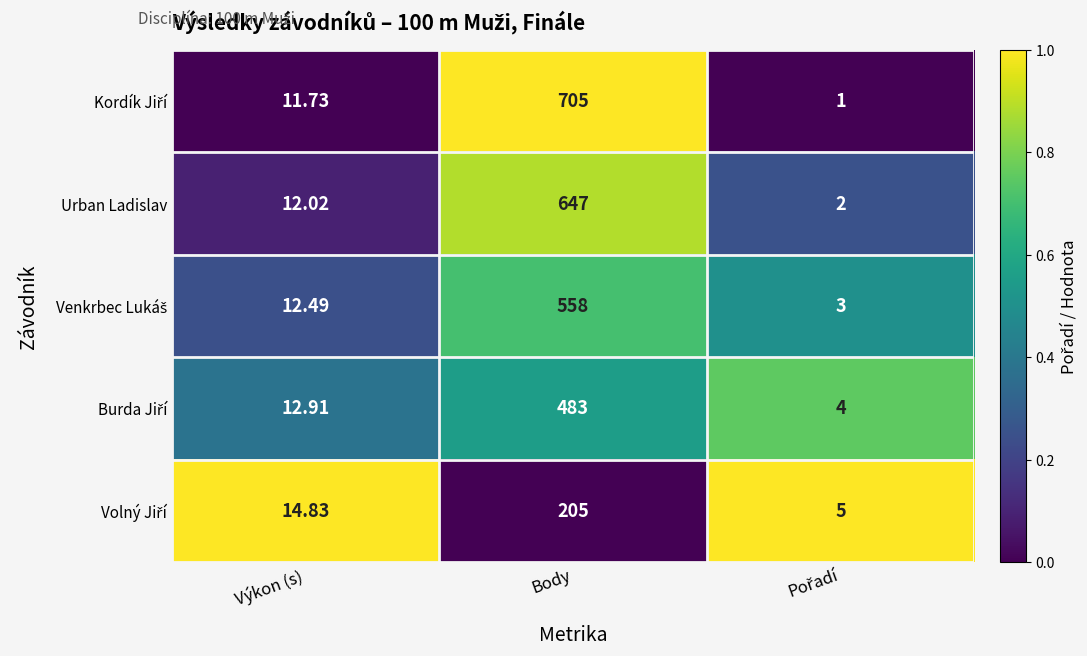

Which label corresponds to the largest value in the chart?

Body